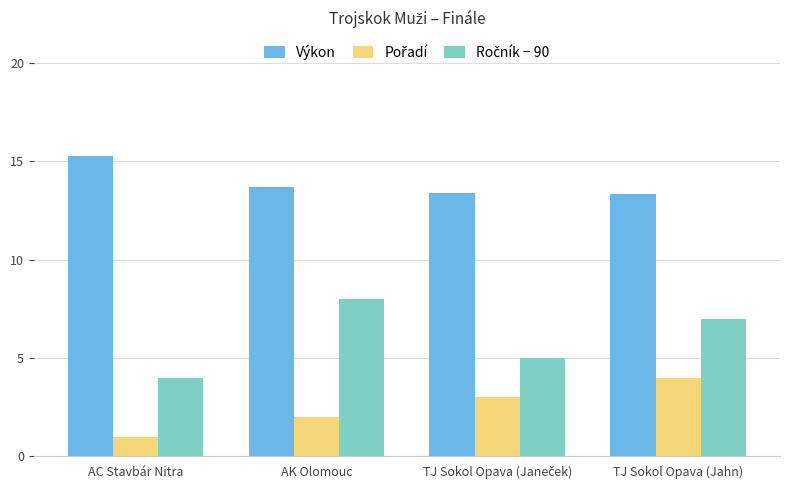

How many categories are shown in the chart?

4